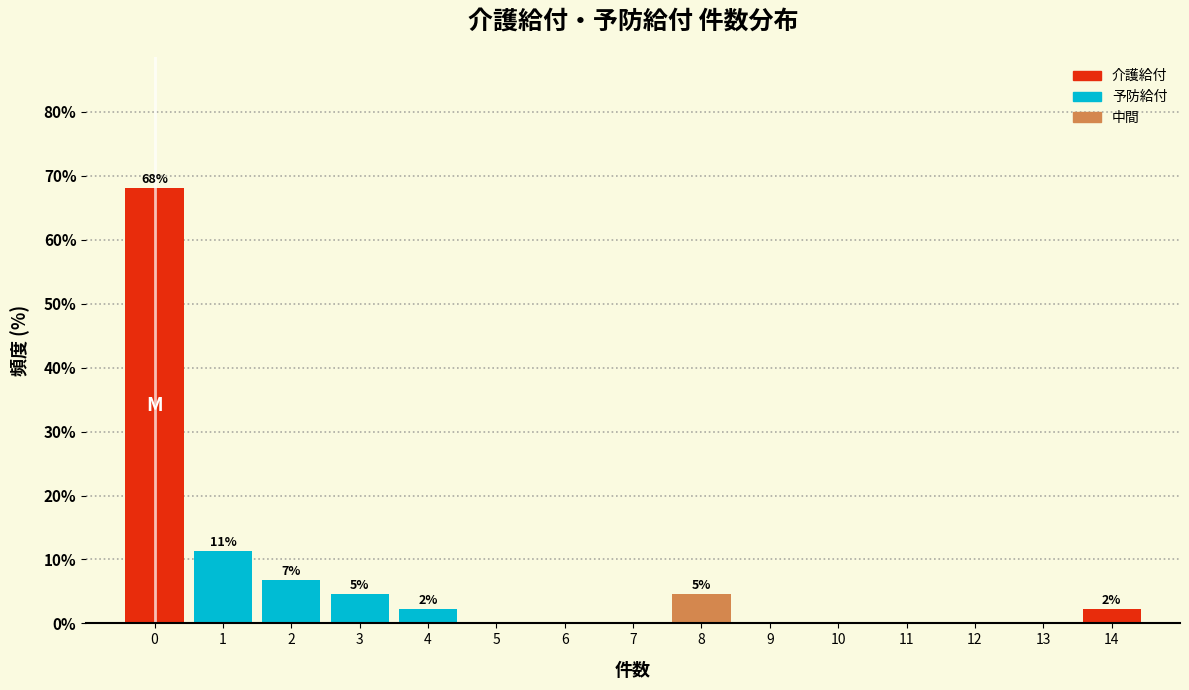

Reading left to right, transcribe all the data shown in this chart.

0=68.2	1=11.4	2=6.8	3=4.5	4=2.3	5=0.0	6=0.0	7=0.0	8=4.5	9=0.0	10=0.0	11=0.0	12=0.0	13=0.0	14=2.3